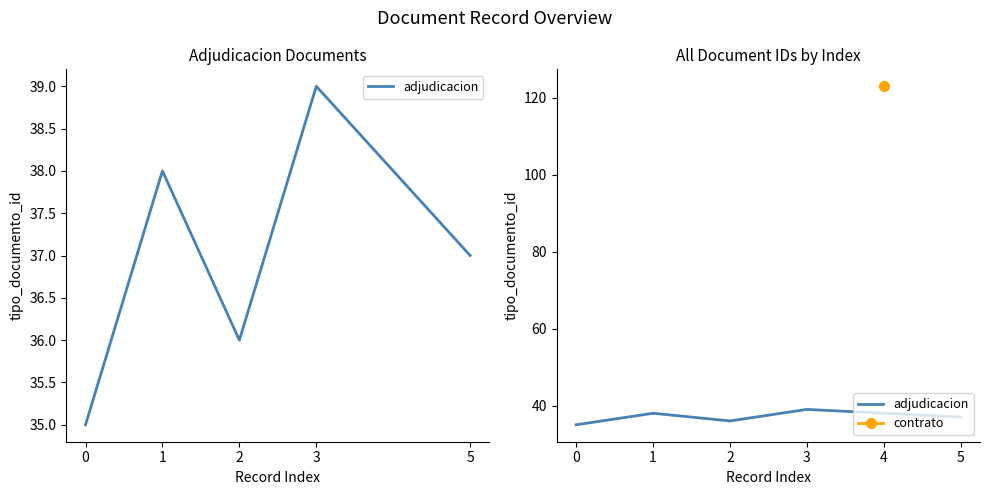

At which category does the chart reach its peak across all series?

3